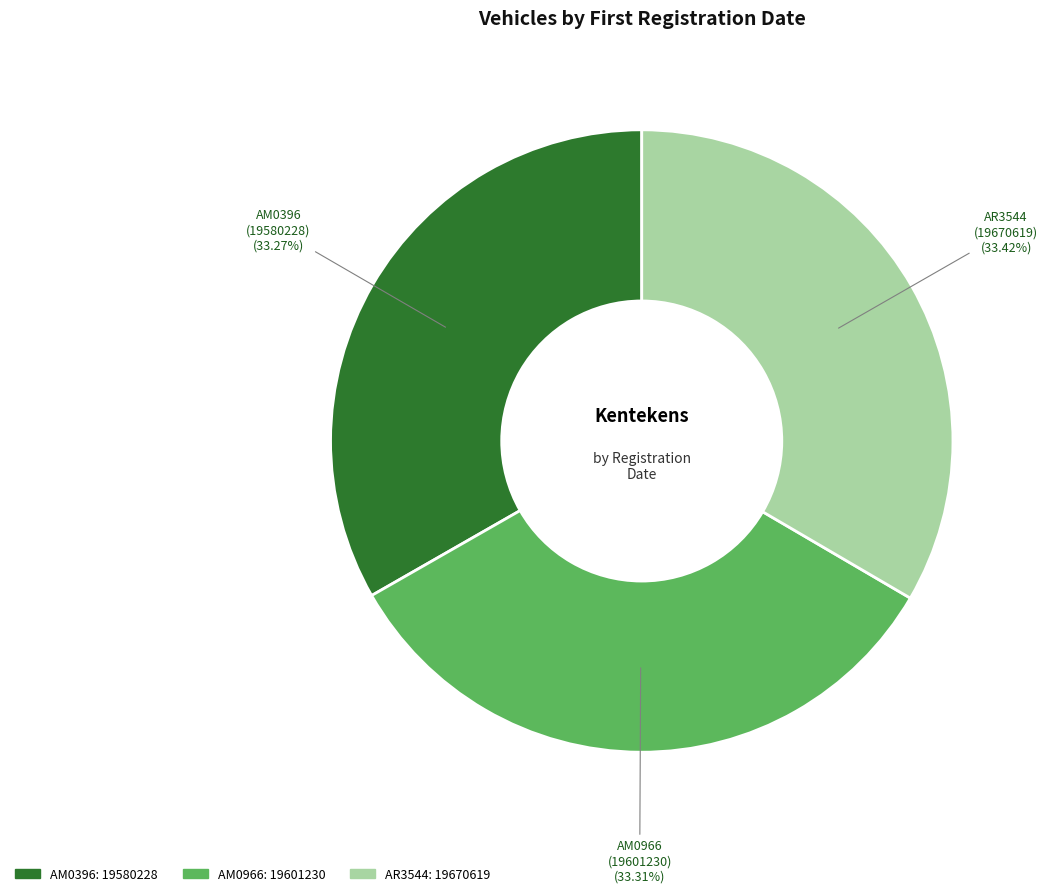

To the nearest percent, what is the combined percentage of AM0966 and AM0396?

67%